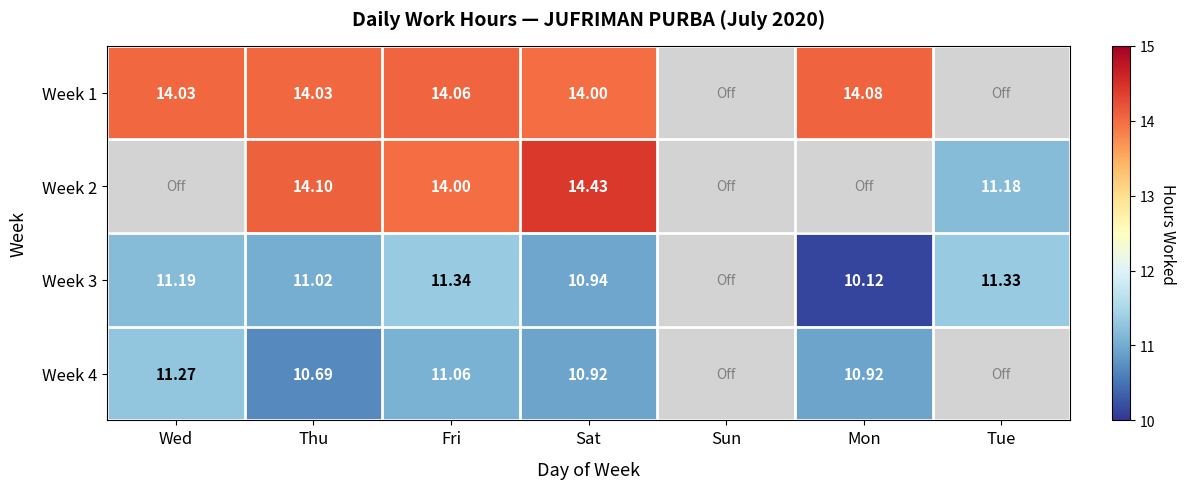

Rank the categories by Week 4 value from lowest to highest.

Thu, Sat, Mon, Fri, Wed, Sun, Tue